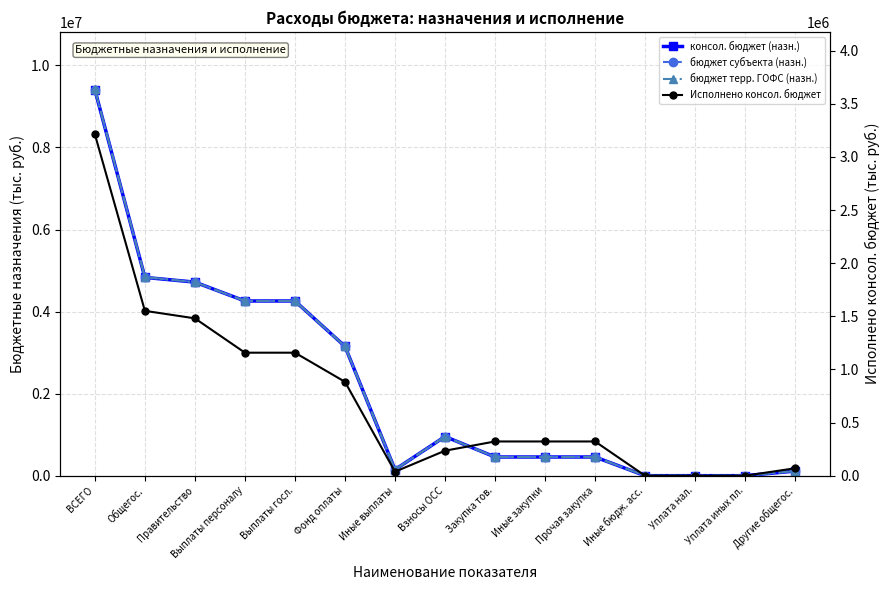

What is the average value of the Утвержд. бюджет субъекта (col_5) series?

2215553.8